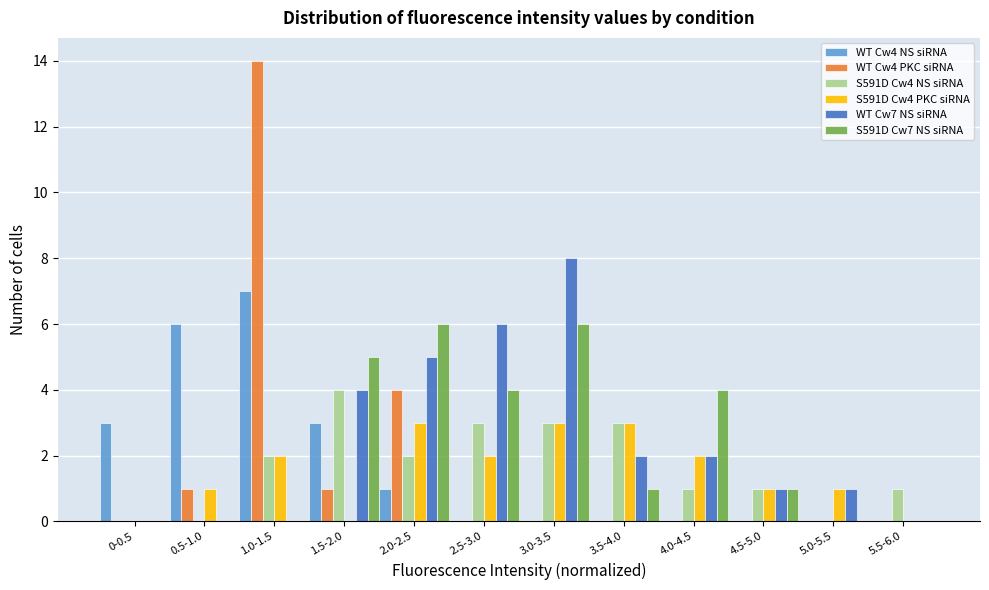

At which label does WT Cw4 PKC siRNA reach its peak?

1.0-1.5